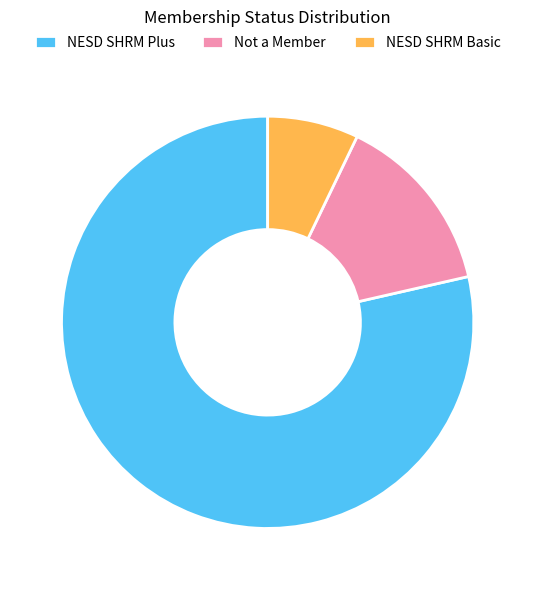

Count the number of slices in the pie.

3